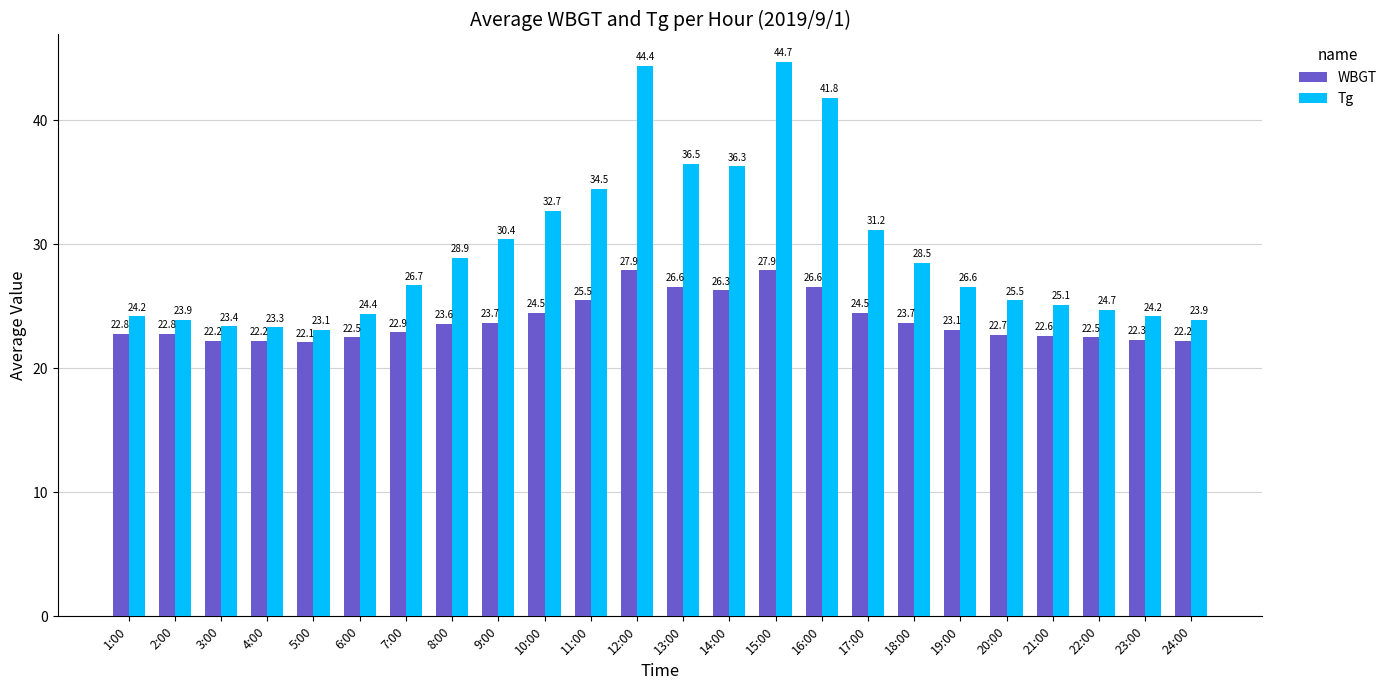

The WBGT series shows 26.6 at 13:00. True or false?

True